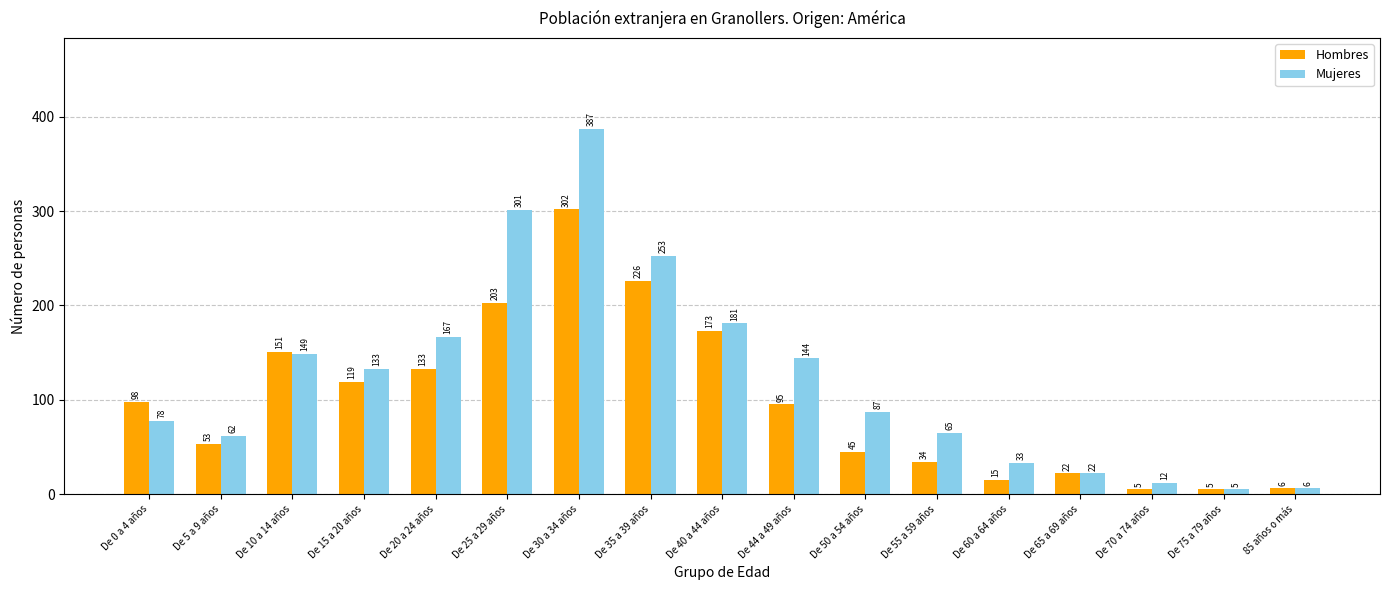

What is the maximum value shown in the chart?

387